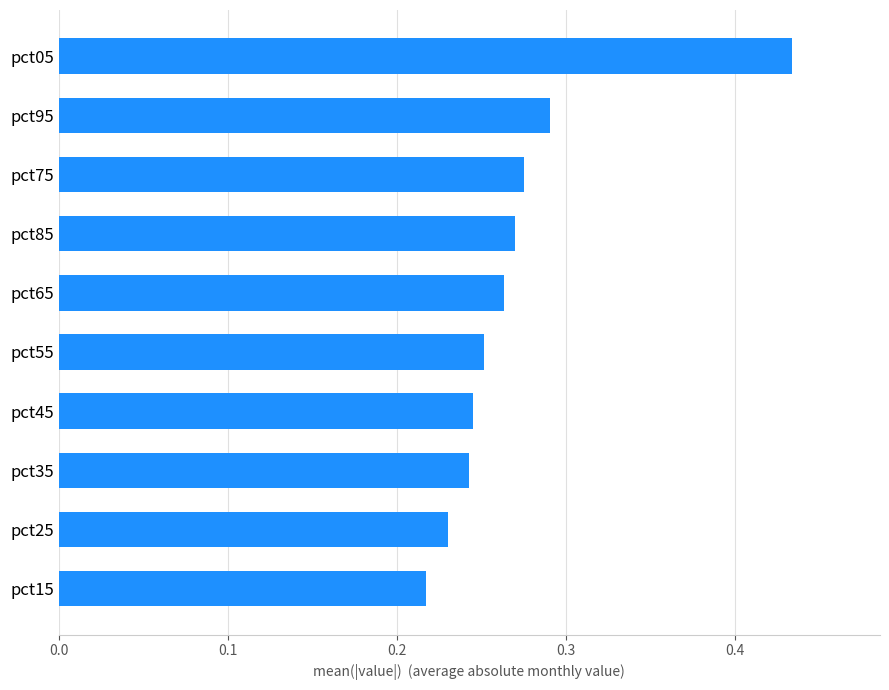

At which category does the chart reach its minimum across all series?

pct15